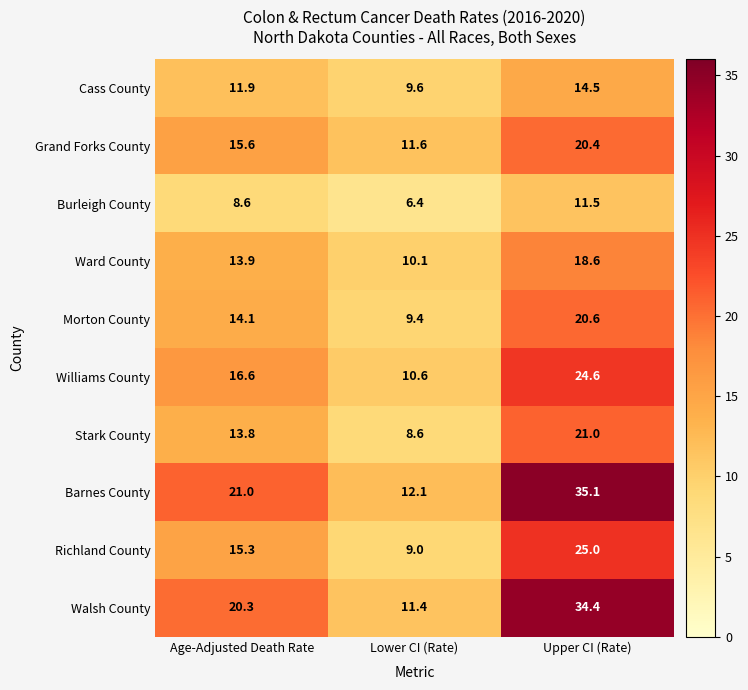

True or false: Grand Forks County has a value of 20.4 at Upper CI (Rate).

True